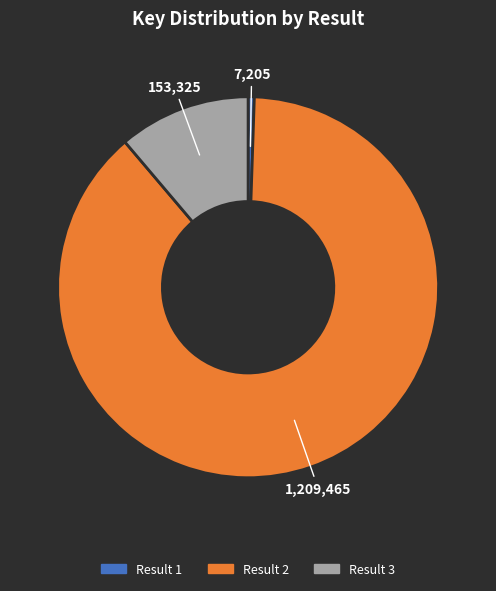

Is there a majority slice in this chart?

Yes